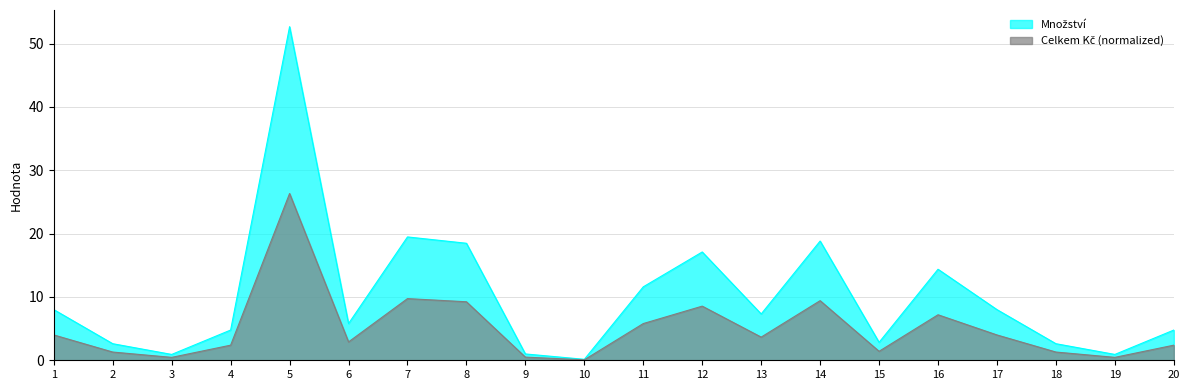

True or false: Množství has a value of 1.2 at 18.

False